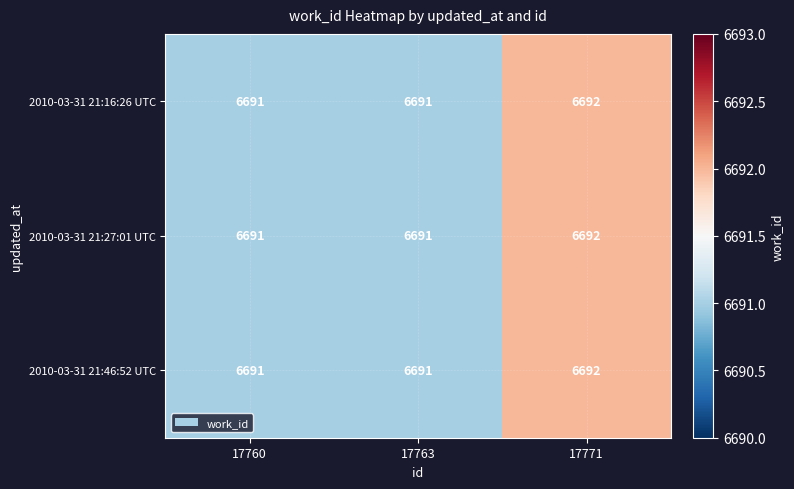

What is the total value across all series at 17760?

20073